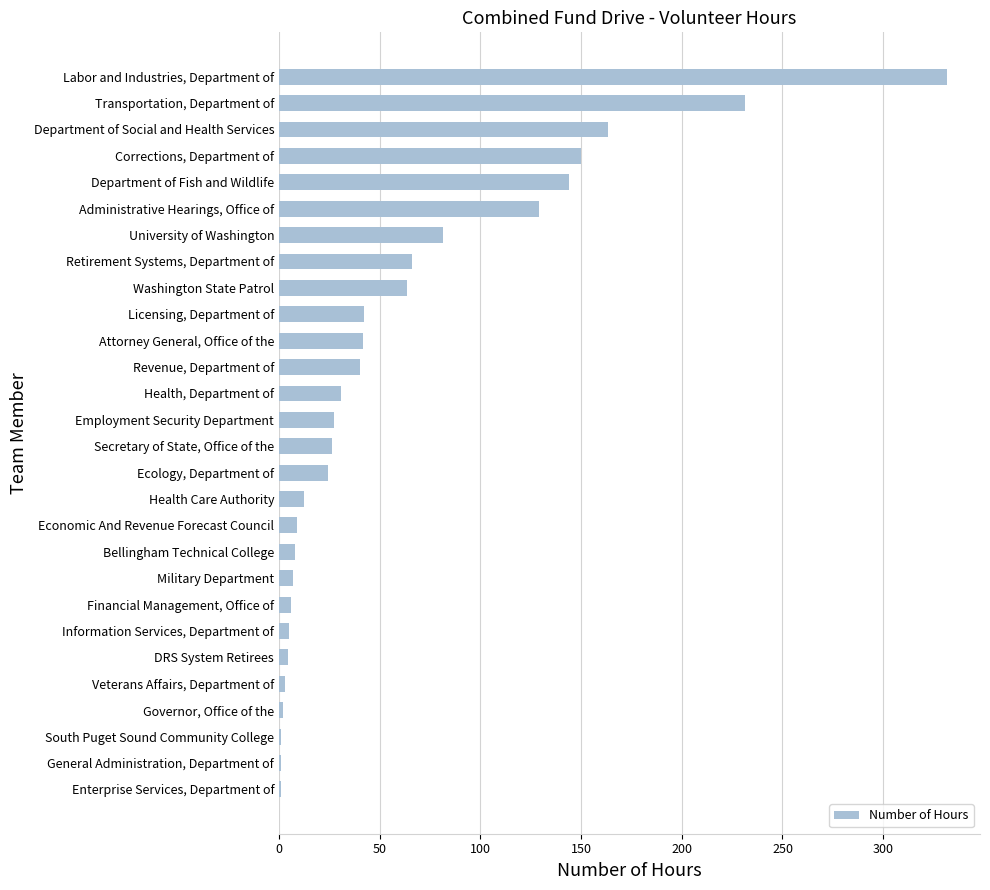

The value at University of Washington is 81.5. True or false?

True